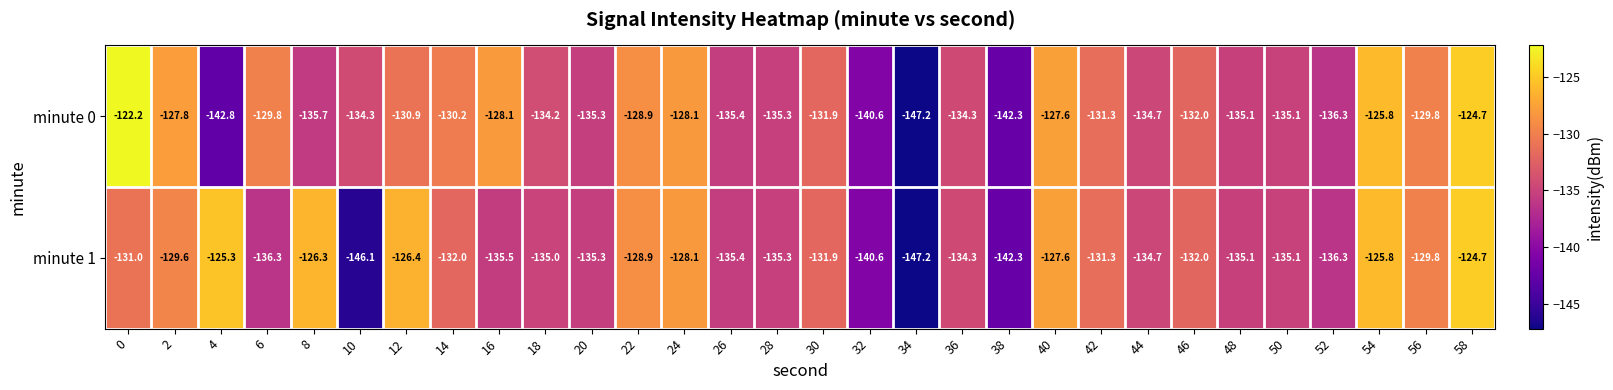

Between 4 and 48, which series saw the biggest shift?

minute 1